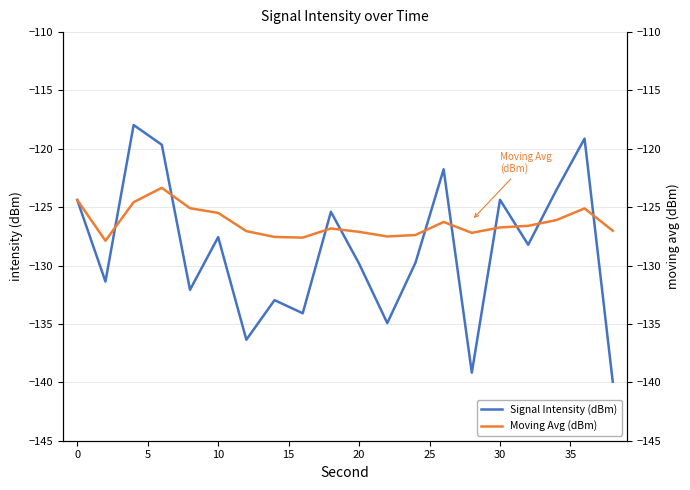

What is the minimum value for Moving Avg (dBm)?

-127.9